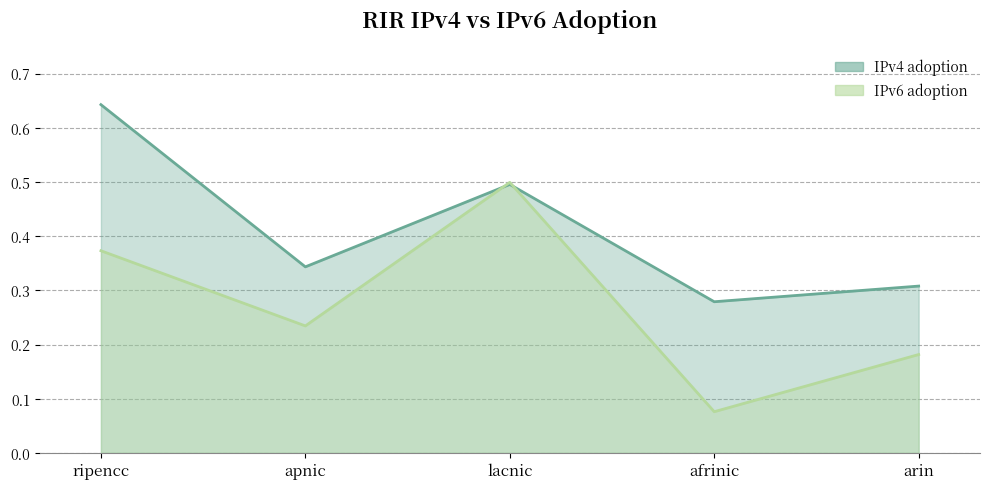

Reading left to right, extract all data points from this chart.

IPv4 adoption: ripencc=0.6	apnic=0.3	lacnic=0.5	afrinic=0.3	arin=0.3
IPv6 adoption: ripencc=0.4	apnic=0.2	lacnic=0.5	afrinic=0.1	arin=0.2